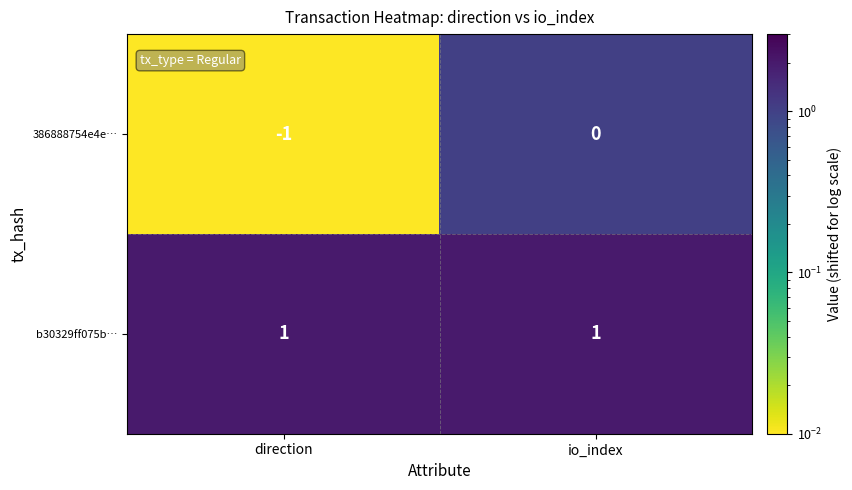

List the series in order of their peak value, lowest first.

386888754e4e…, b30329ff075b…